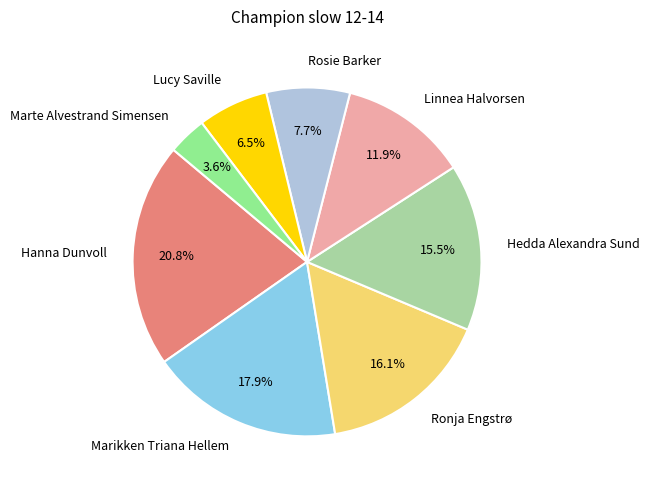

What percentage is NOT represented by Marikken Triana Hellem?

82.1%